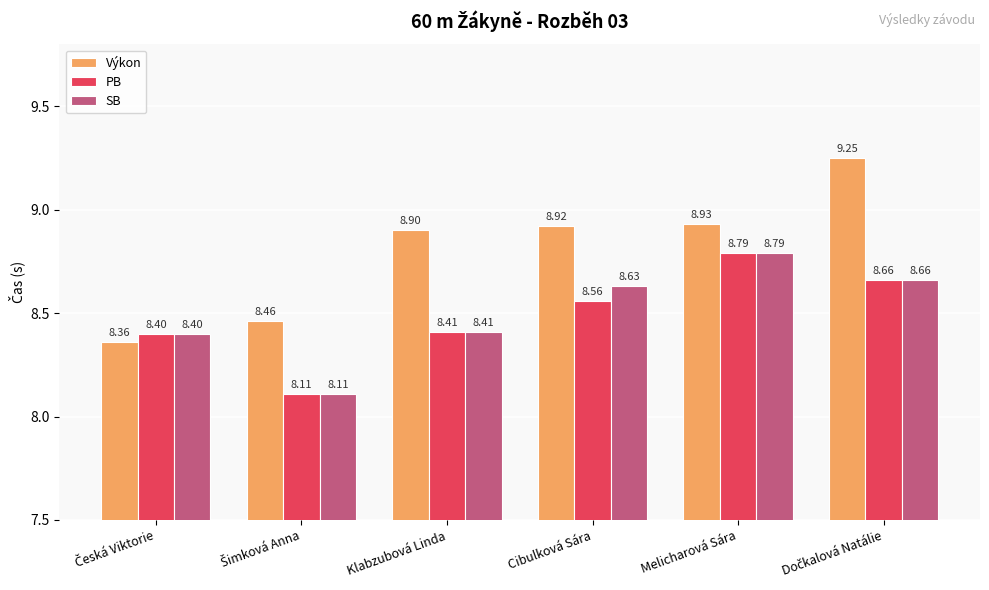

Which series has the largest total across all categories?

Výkon